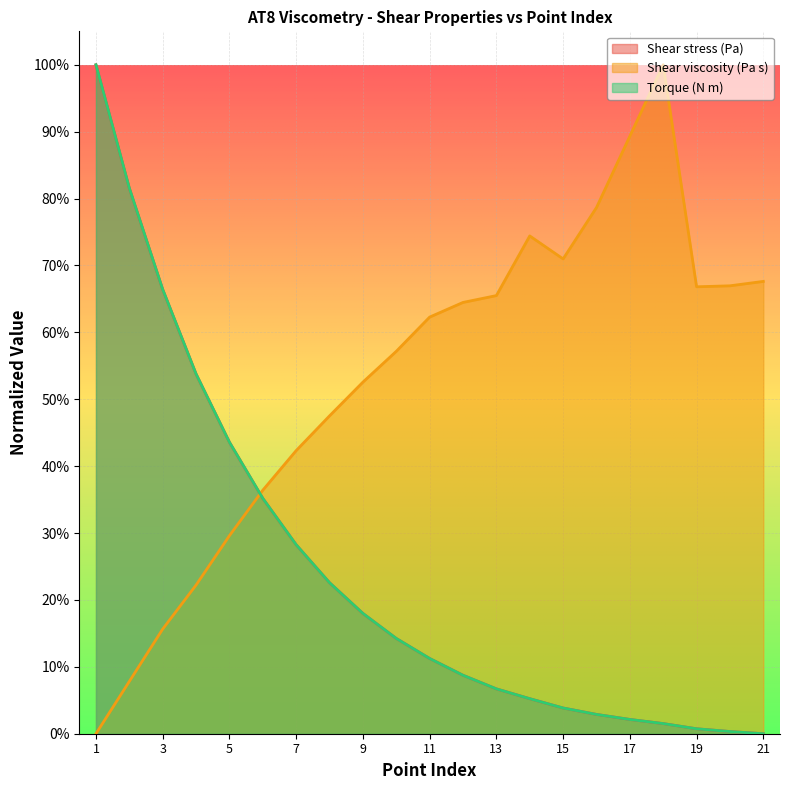

The Torque (N m) series shows 0.0 at 17. True or false?

False